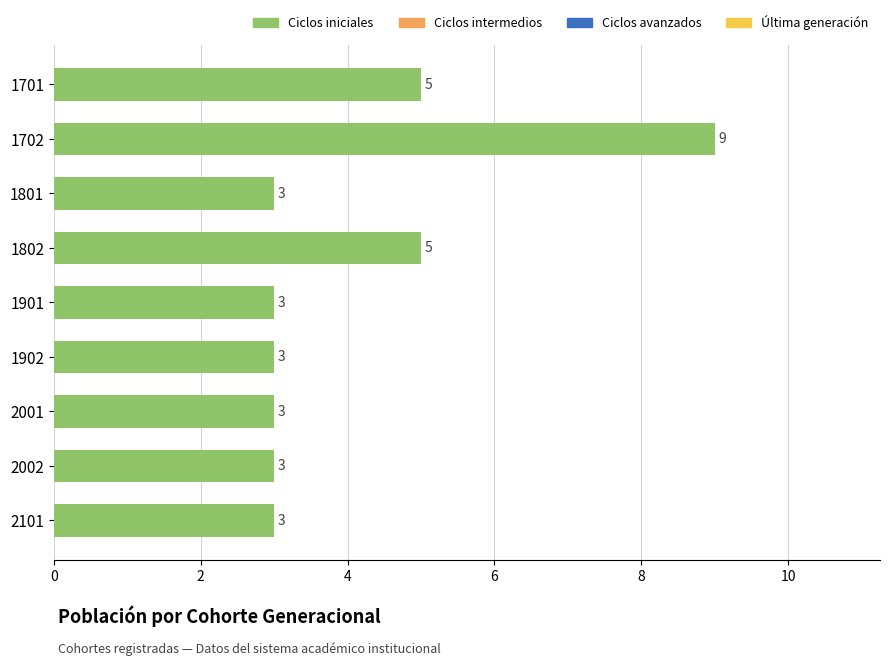

What is the value of the 9th bar from the top?

3